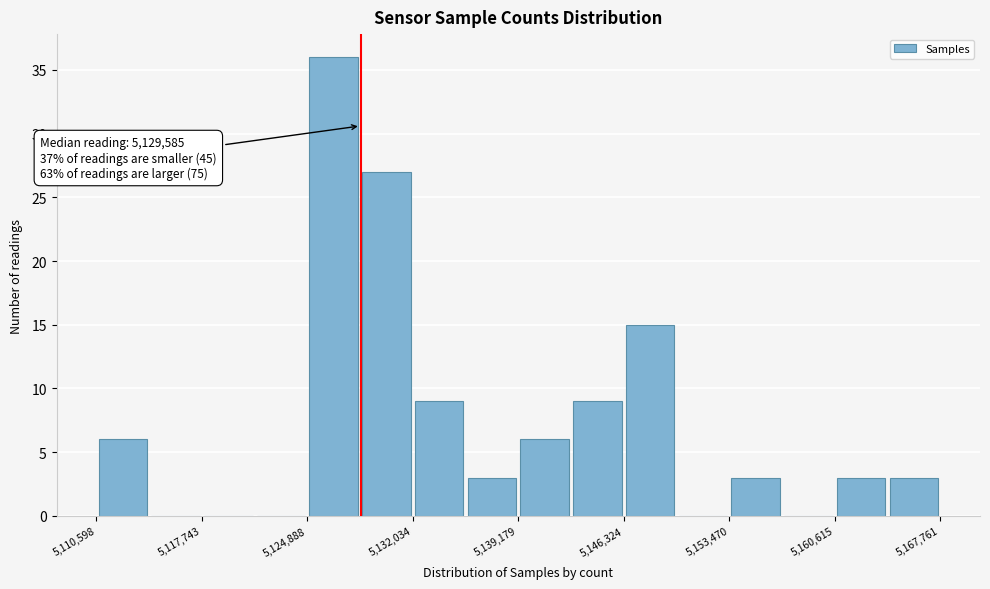

Around what value on the x-axis is the tallest bar? Give the approximate position of its centre, as read against the axis.

5127000